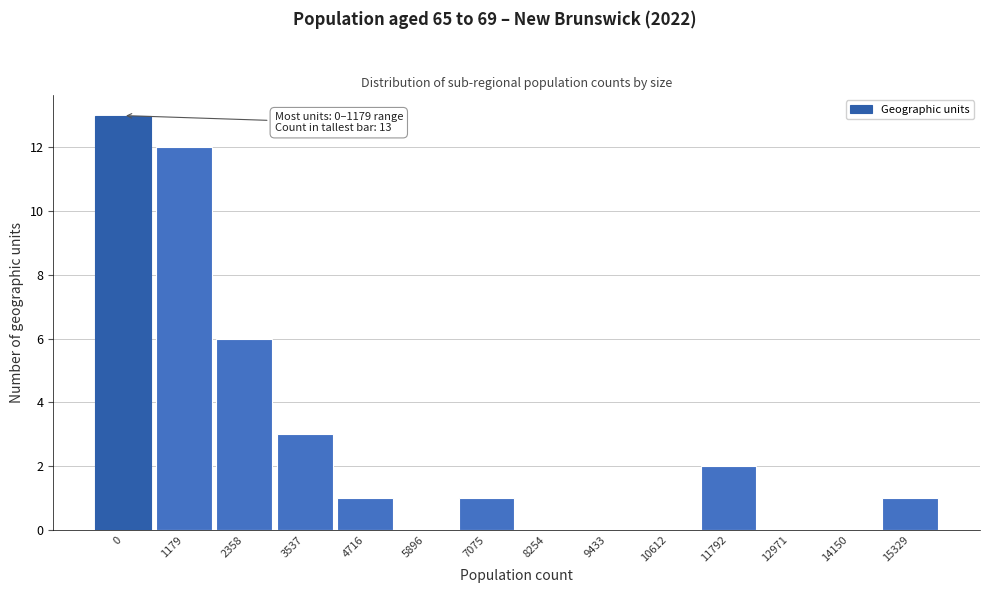

Reading left to right, what are all the values shown in this chart?

0=13	1179=12	2358=6	3537=3	4716=1	5896=0	7075=1	8254=0	9433=0	10612=0	11792=2	12971=0	14150=0	15329=1